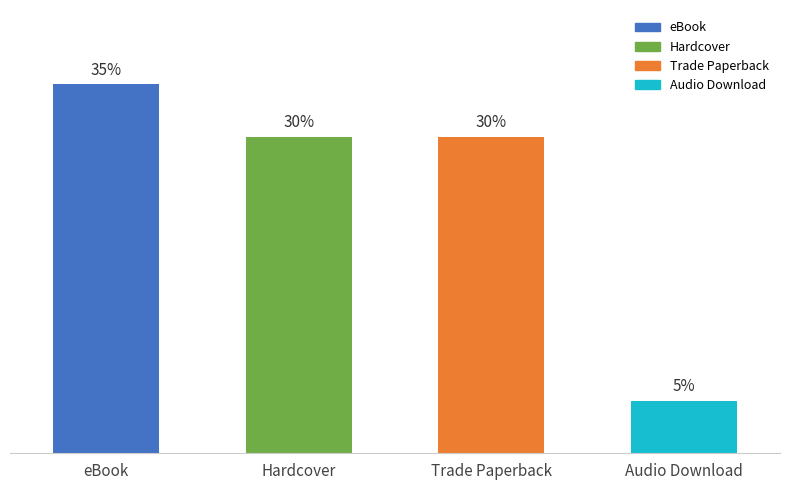

Which label corresponds to the smallest value in the chart?

Audio Download